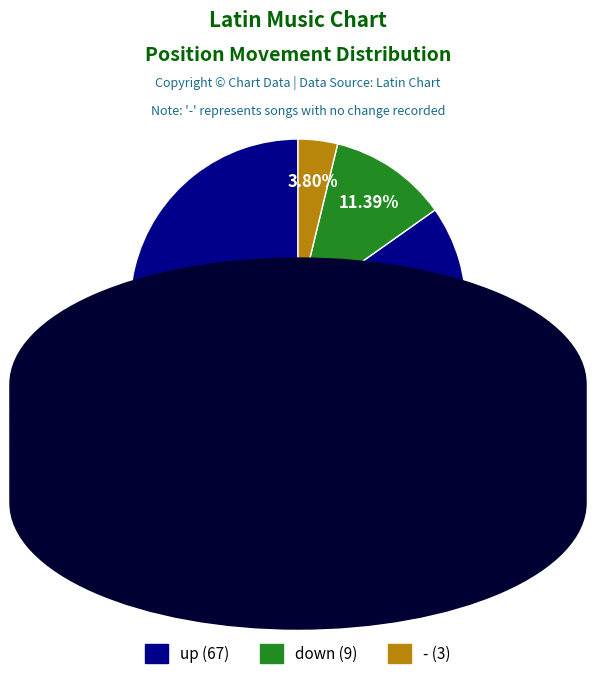

How much of the chart is everything except -?

96.2%